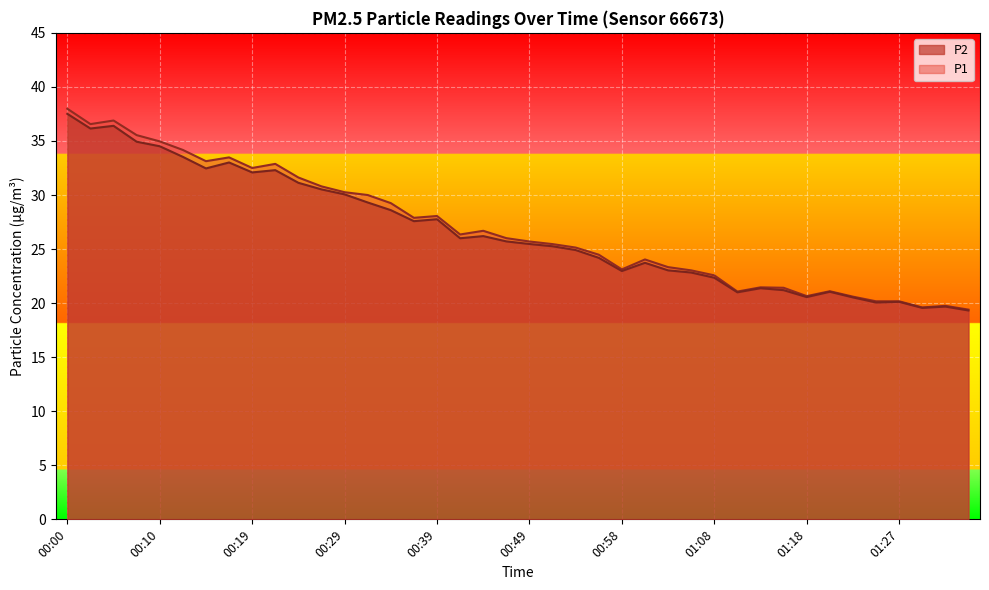

The P2 series shows 13.2 at 01:18. True or false?

False